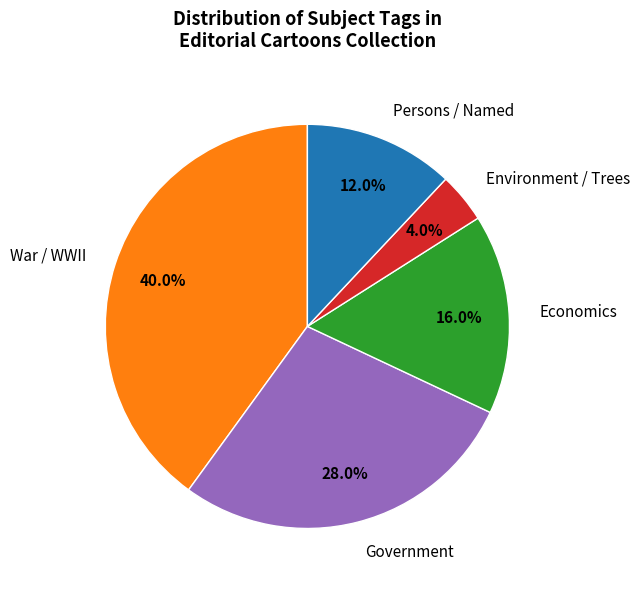

Is there a majority slice in this chart?

No